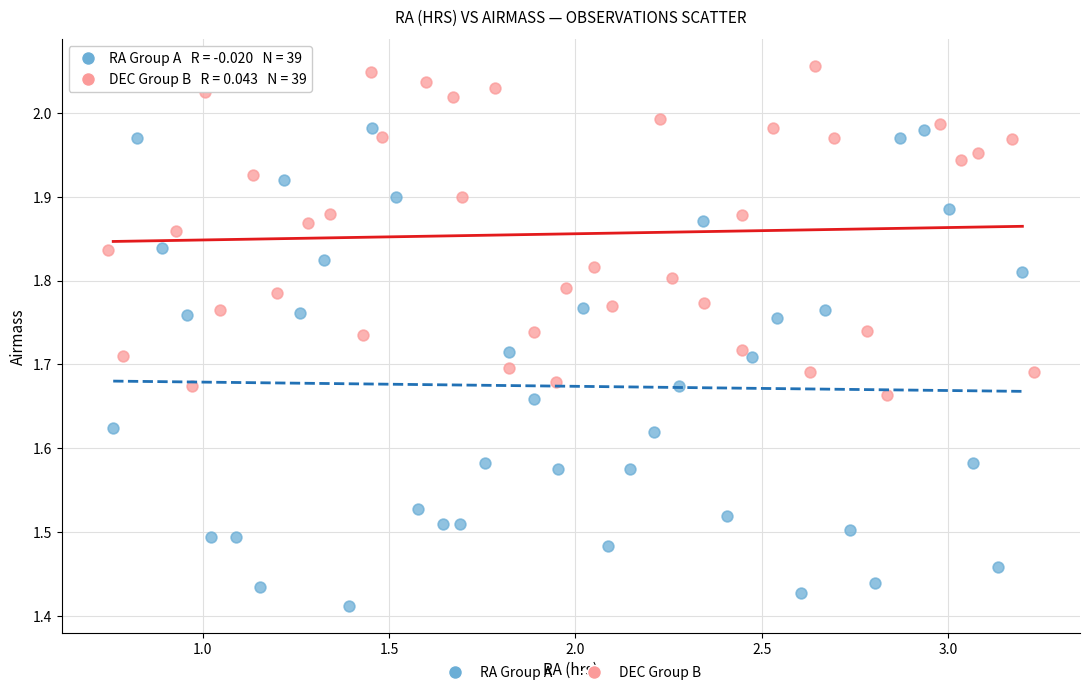

Which series has the largest Y range (max minus min)?

RA Group A